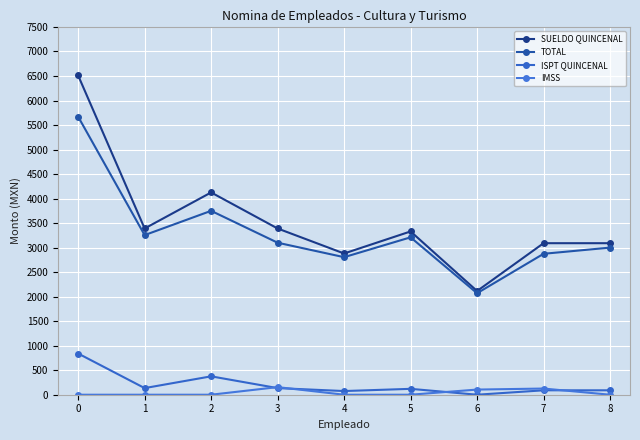

How many values in the IMSS series exceed 0?

3